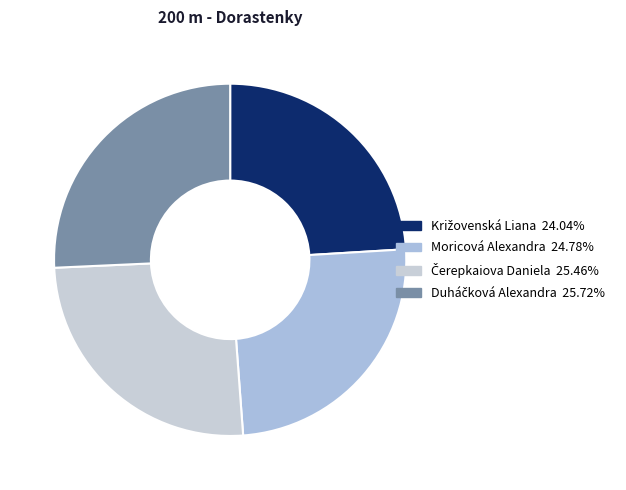

What portion of the pie excludes Duháčková Alexandra?

74.3%